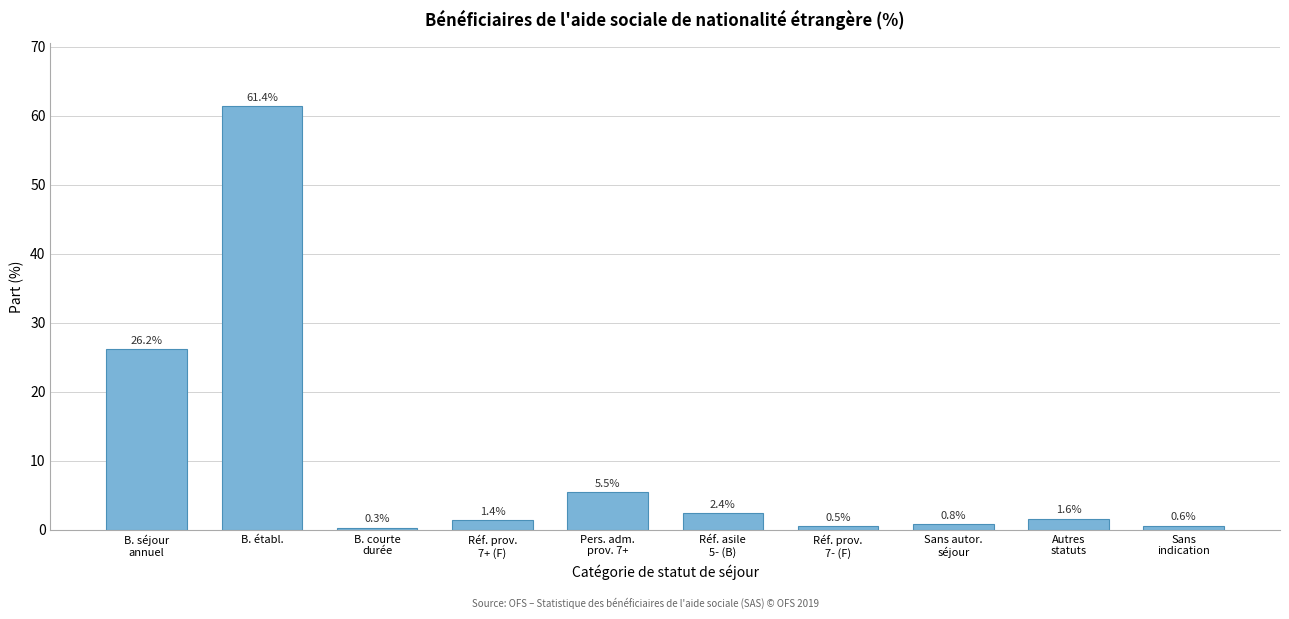

Reading left to right, transcribe all the data shown in this chart.

26.2	61.4	0.3	1.4	5.5	2.4	0.5	0.8	1.6	0.6